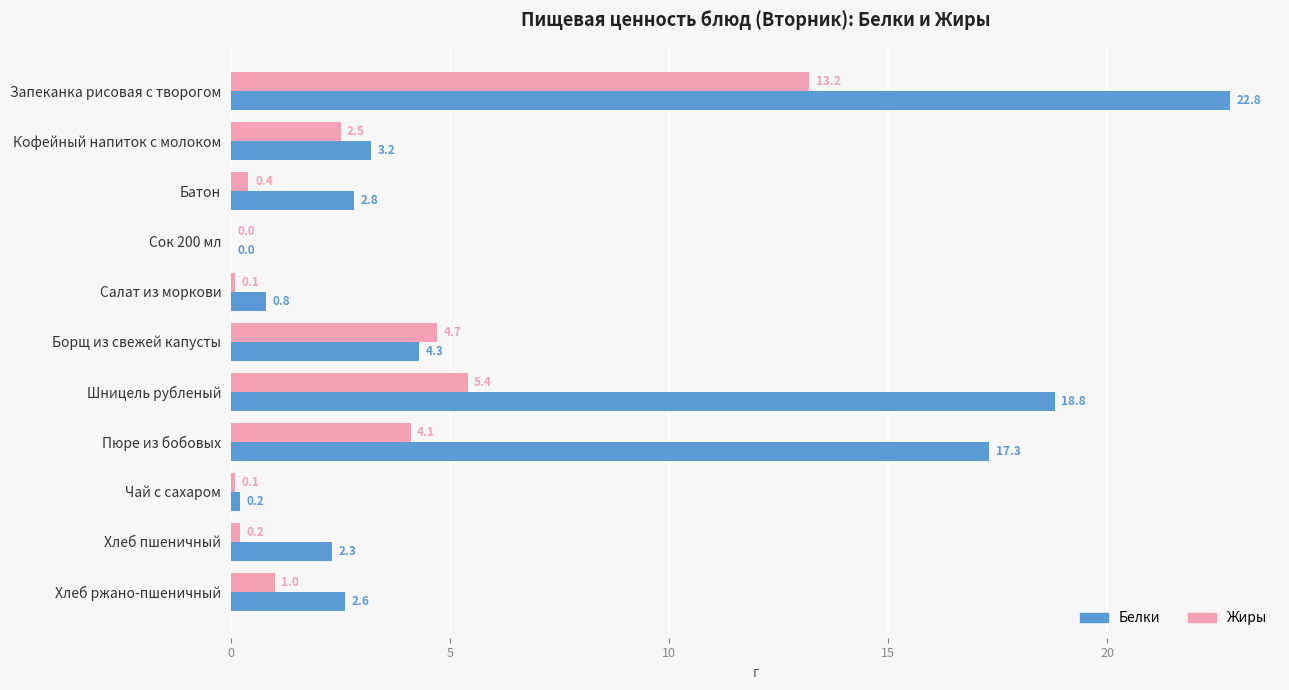

At which category is the sum across all series the highest?

Запеканка рисовая с творогом